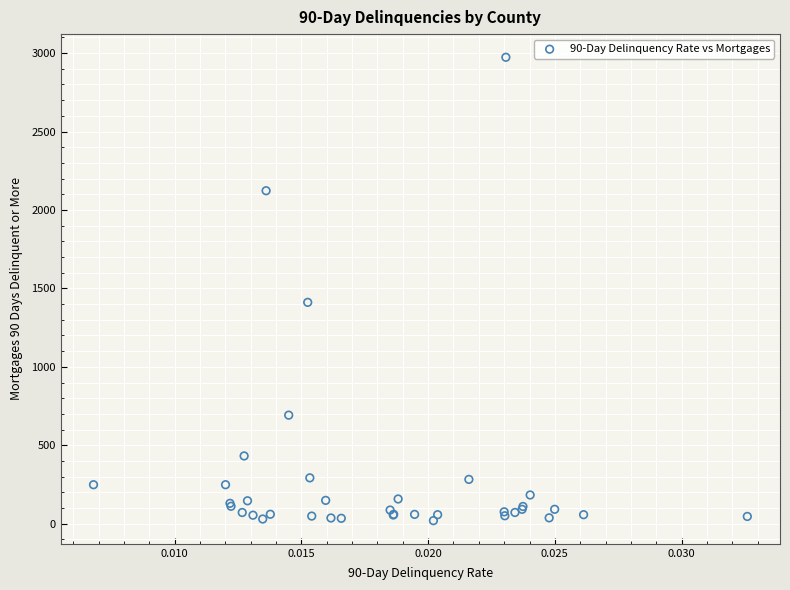

What Y value in the scatter plot is closest to 1496?

1411.0